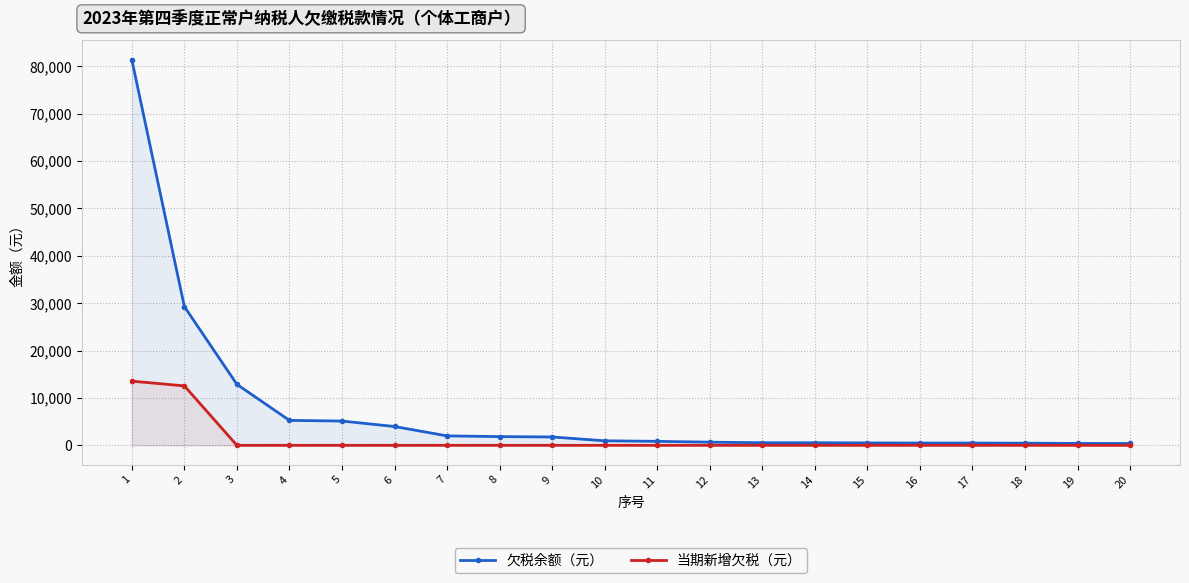

Reading right to left, extract all data points from this chart.

欠税余额（元）: 20=390.0	19=400.0	18=450.0	17=480.0	16=480.0	15=510.0	14=546.0	13=546.0	12=666.0	11=840.0	10=956.0	9=1764.0	8=1840.0	7=1990.7	6=3973.5	5=5122.6	4=5263.2	3=12868.2	2=29288.4	1=81376.3
当期新增欠税（元）: 20=0.0	19=0.0	18=0.0	17=0.0	16=0.0	15=0.0	14=0.0	13=0.0	12=0.0	11=0.0	10=0.0	9=0.0	8=0.0	7=0.0	6=0.0	5=0.0	4=0.0	3=0.0	2=12546.9	1=13543.7